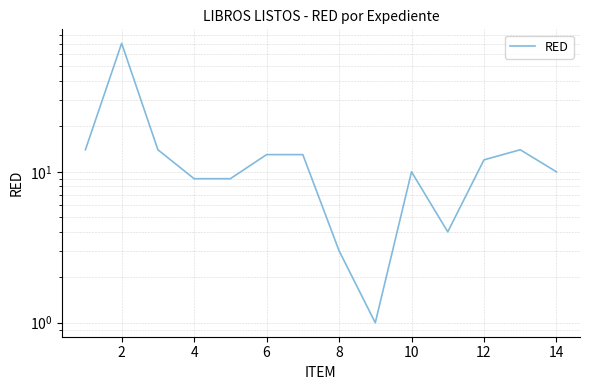

What is the minimum value shown in the chart?

1